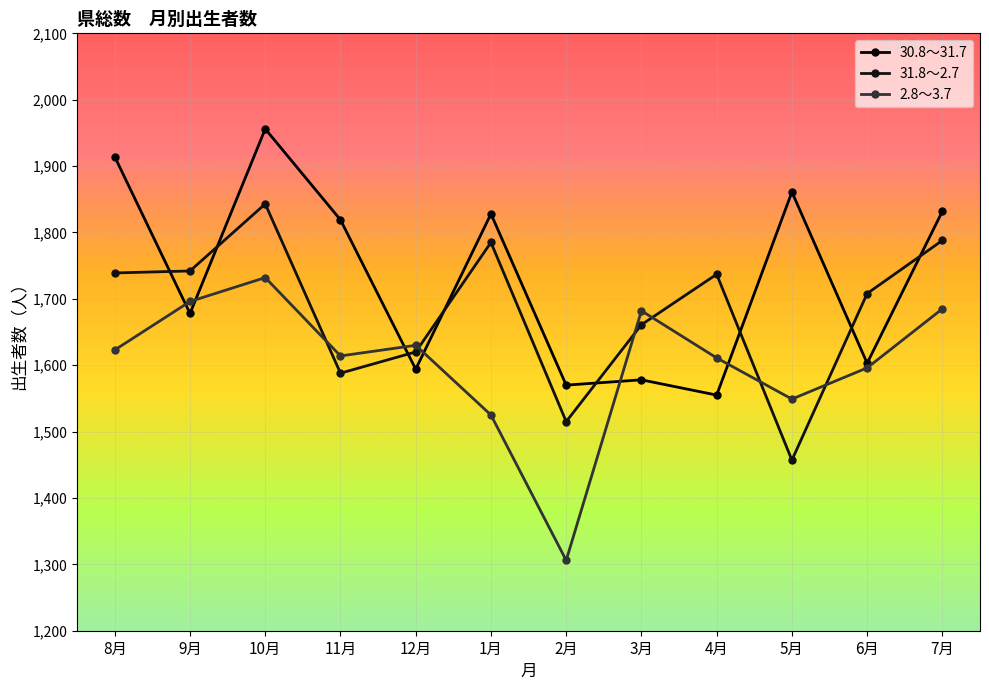

What is the difference between the maximum and minimum values in the 31.8～2.7 series?

386